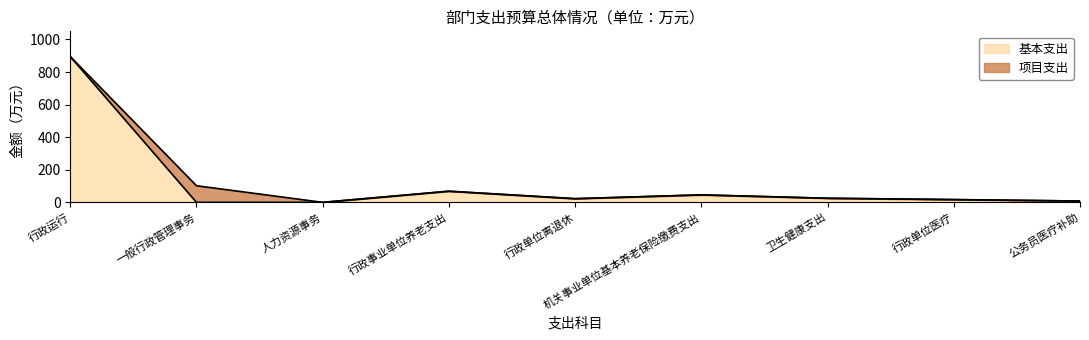

What is the difference between the values at 行政运行 and 行政事业单位养老支出?

826.5